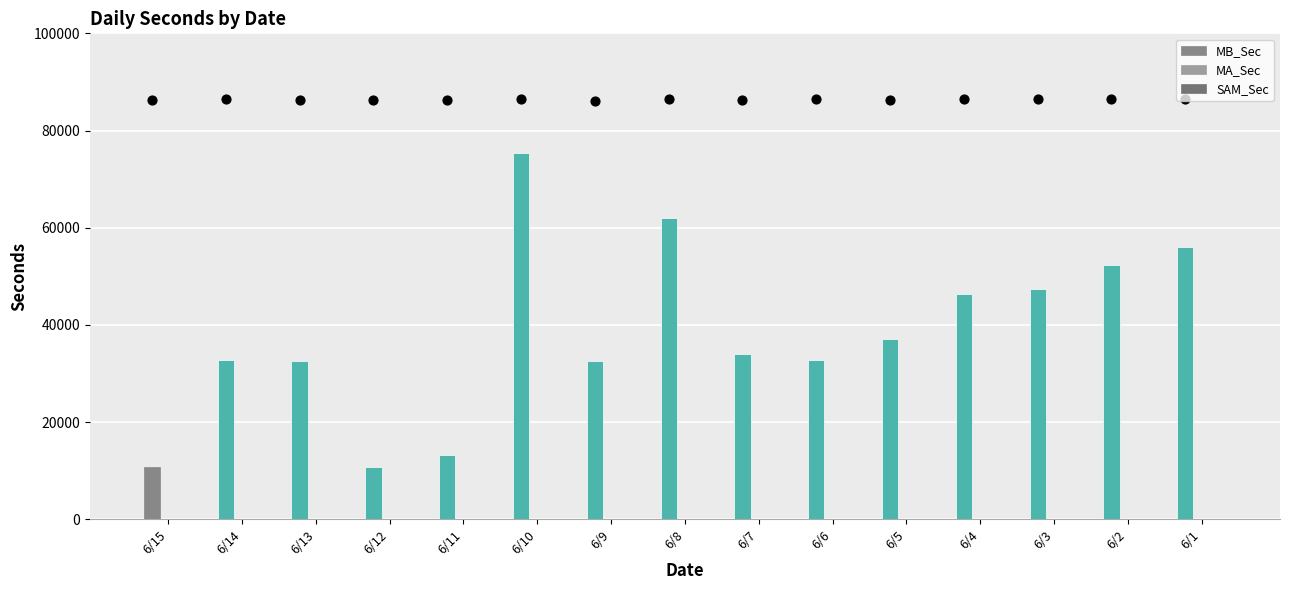

At how many categories does at least one series exceed 67054?

1